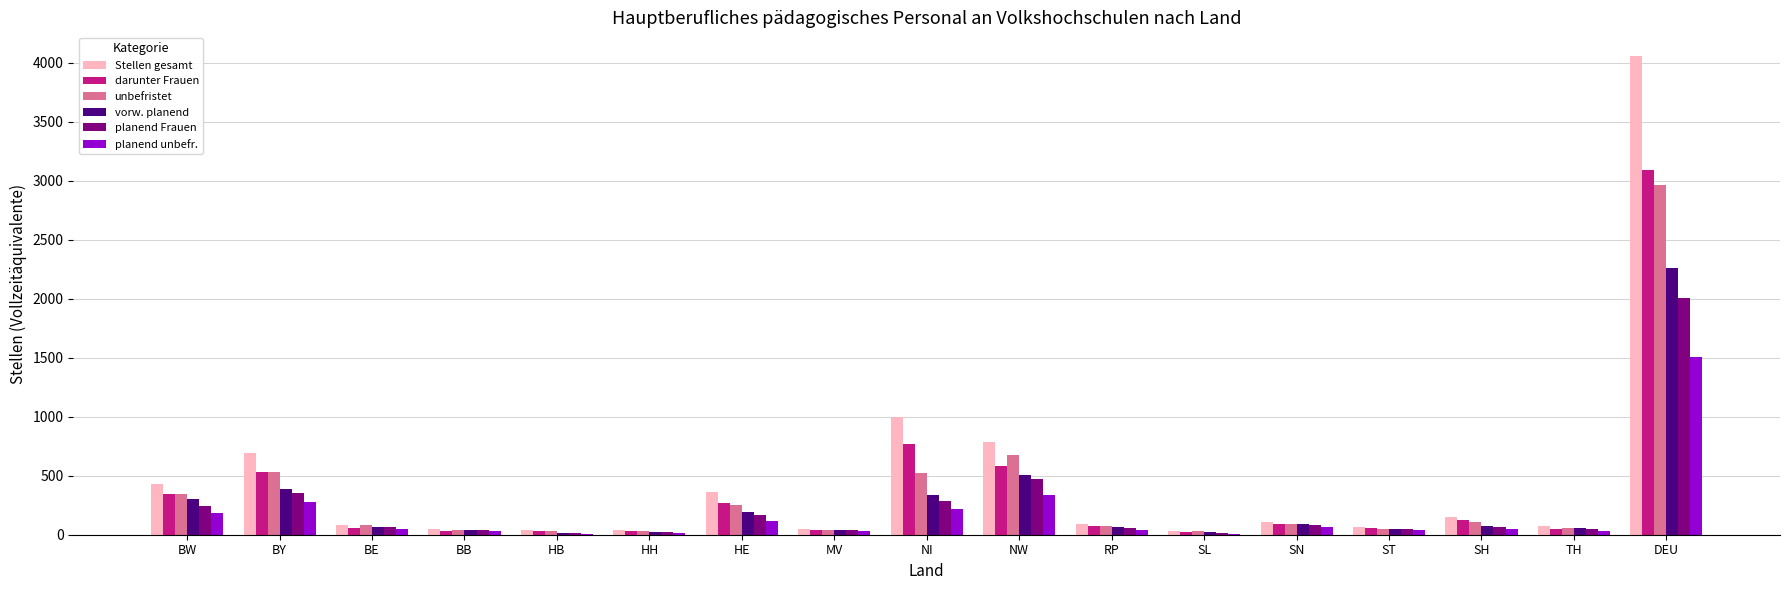

The value of planend Frauen at NW is 232.6. True or false?

False